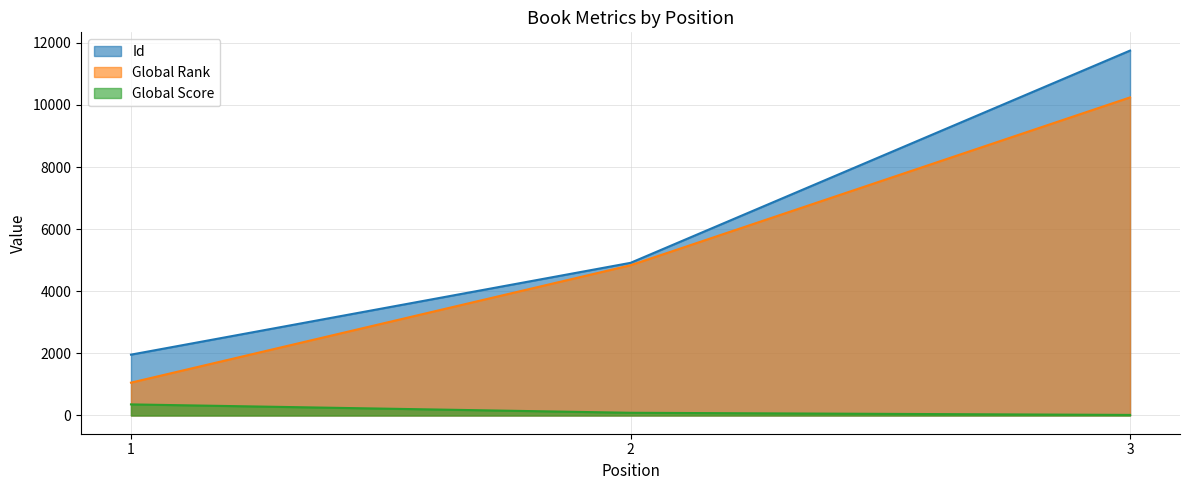

How many categories are shown in the chart?

3